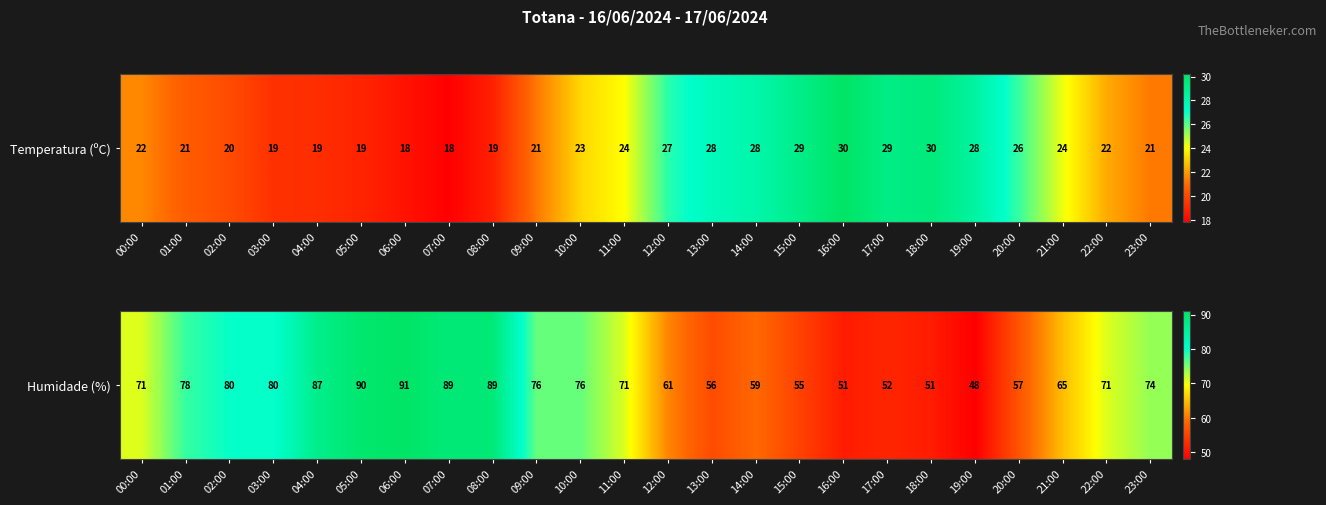

The chart shows a value of 71 at 11:00. True or false?

True